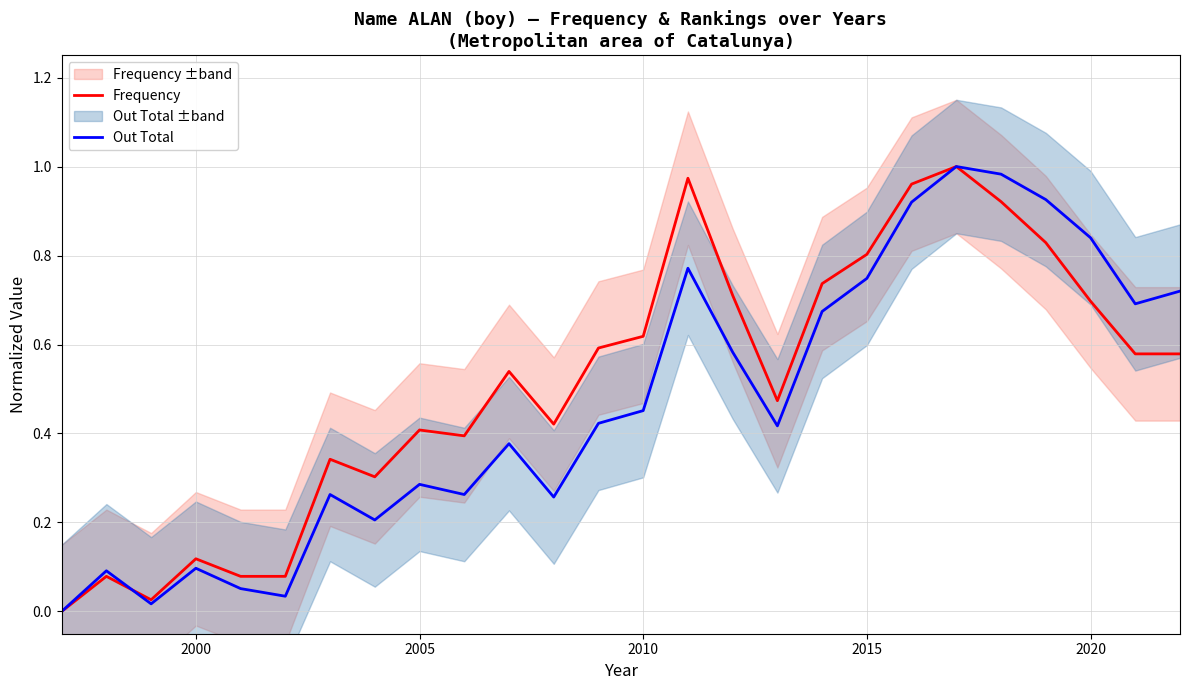

Does the chart have visible grid lines?

Yes